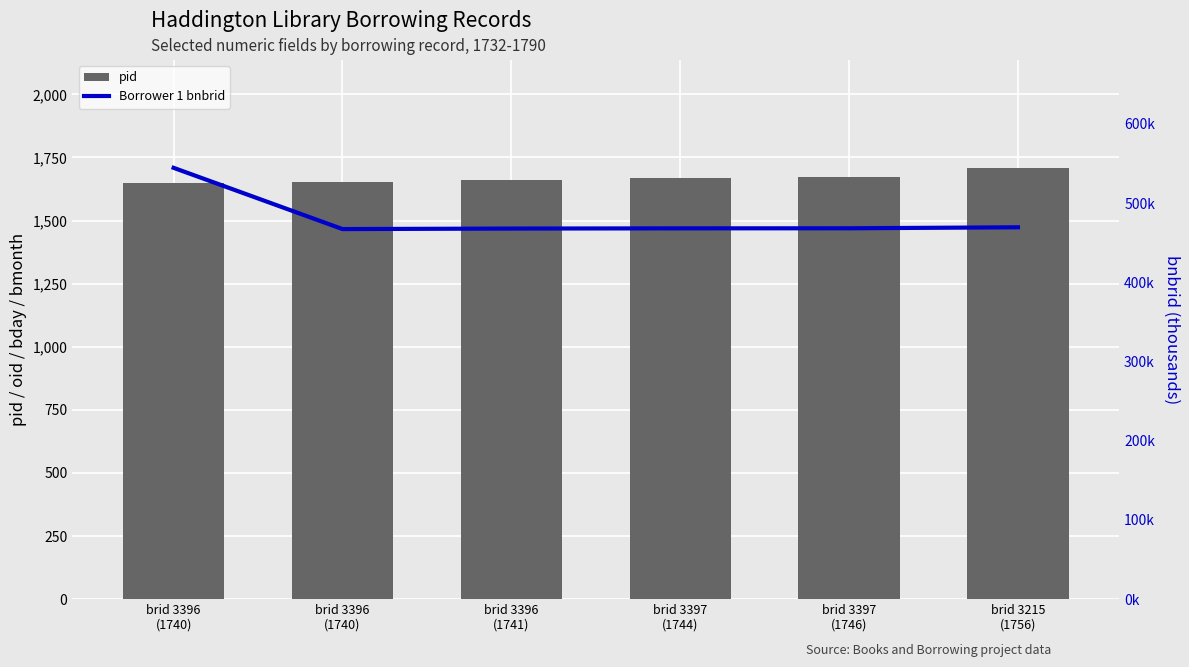

Which category has the lowest value across all series?

brid 3396
(1740)